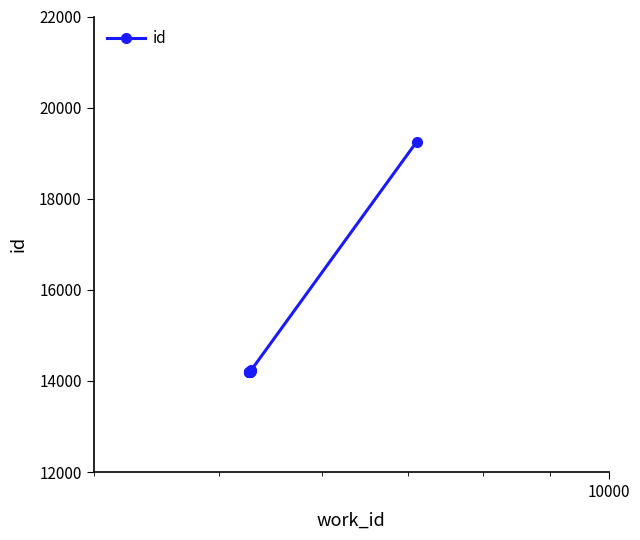

What is the difference between the maximum and minimum values?

5057